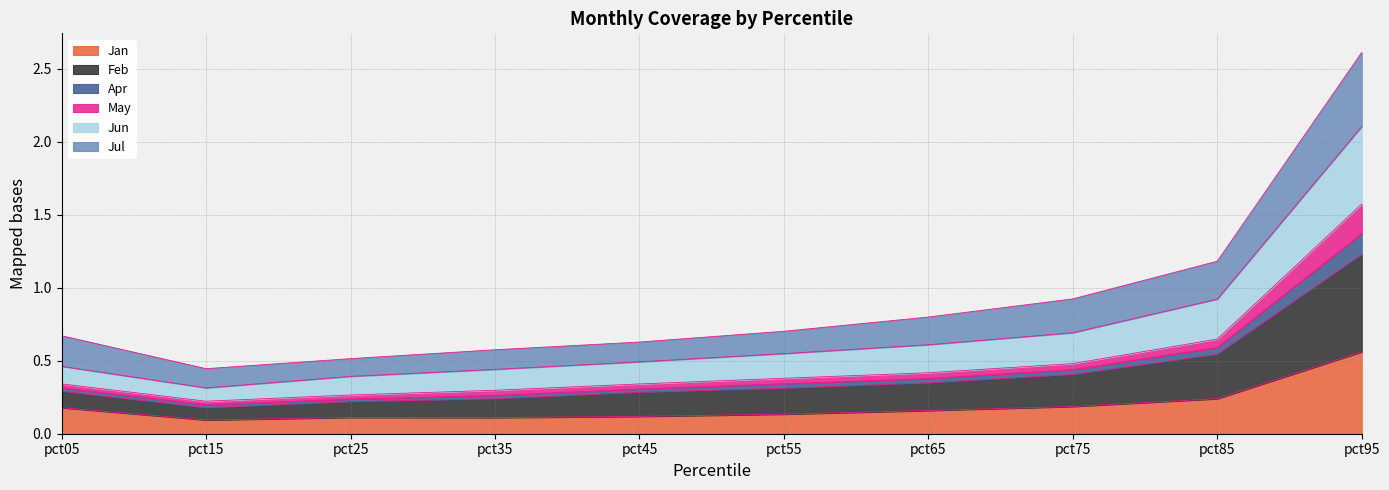

True or false: Jan has more than 0 interior local peaks.

True